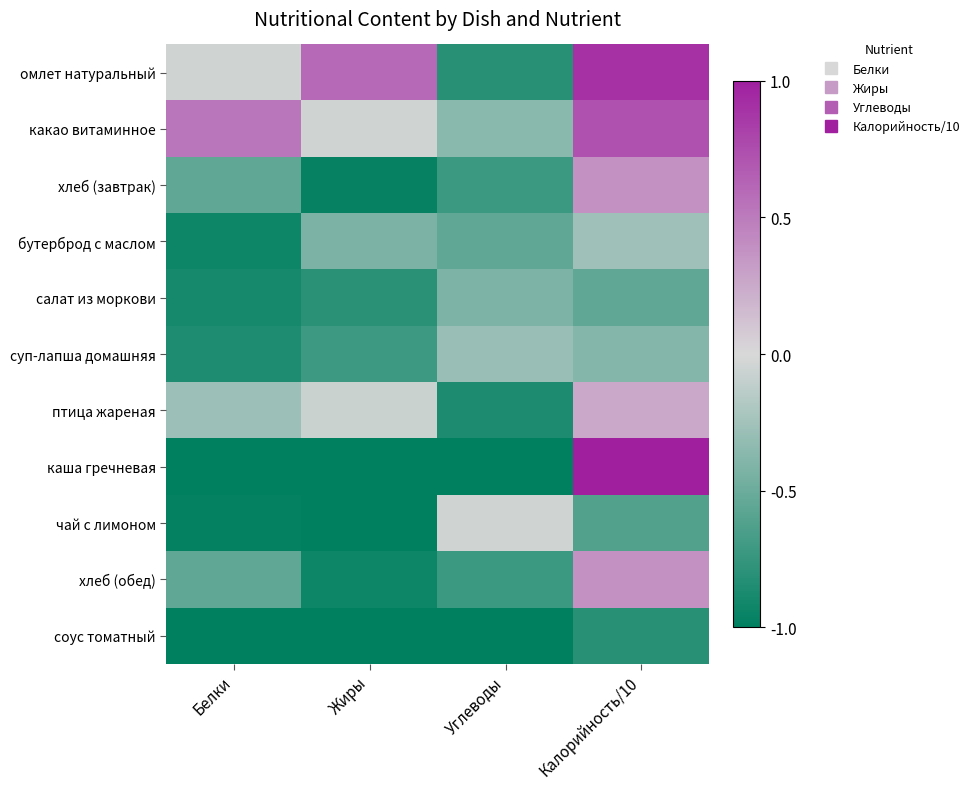

Which label corresponds to the smallest value in the chart?

Белки